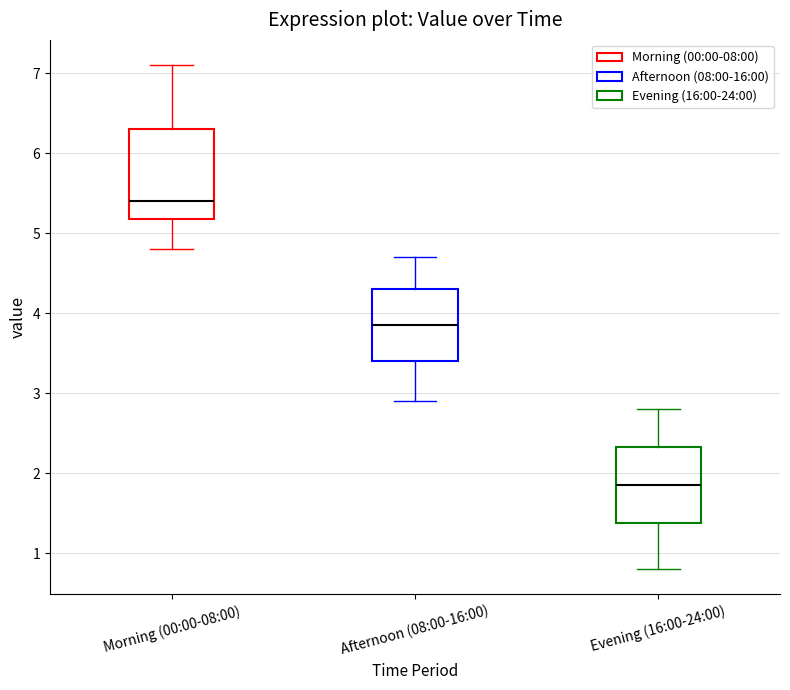

Reading left to right, read every box against the y-axis: the position of its median line, the range the box covers, and the ends of its whiskers. The values are not printed on the chart, so give them approximately, as read against the axis.

Morning (00:00-08:00): median 5.4, box 5.2 to 6.3, whiskers 4.8 to 7.1
Afternoon (08:00-16:00): median 3.9, box 3.4 to 4.3, whiskers 2.9 to 4.7
Evening (16:00-24:00): median 1.9, box 1.4 to 2.3, whiskers 0.8 to 2.8